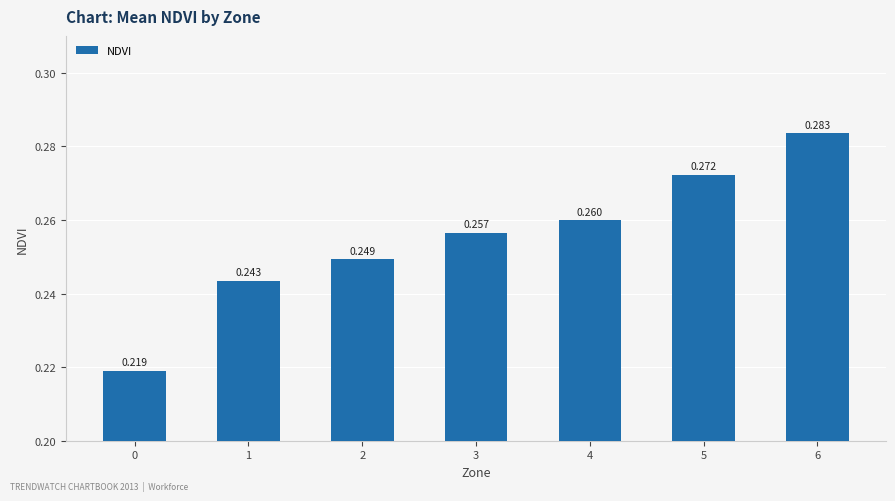

Reading left to right, transcribe all the data shown in this chart.

0=0.2	1=0.2	2=0.2	3=0.3	4=0.3	5=0.3	6=0.3